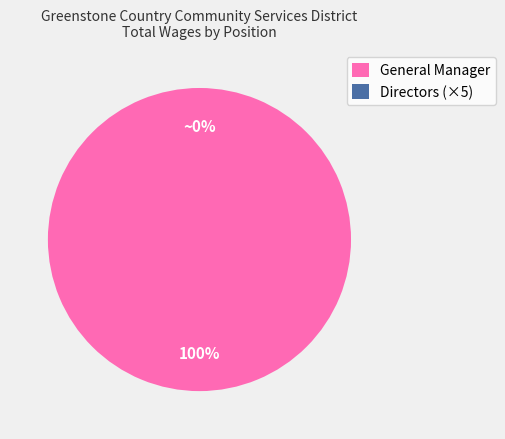

What is the smallest slice in the pie chart?

Director